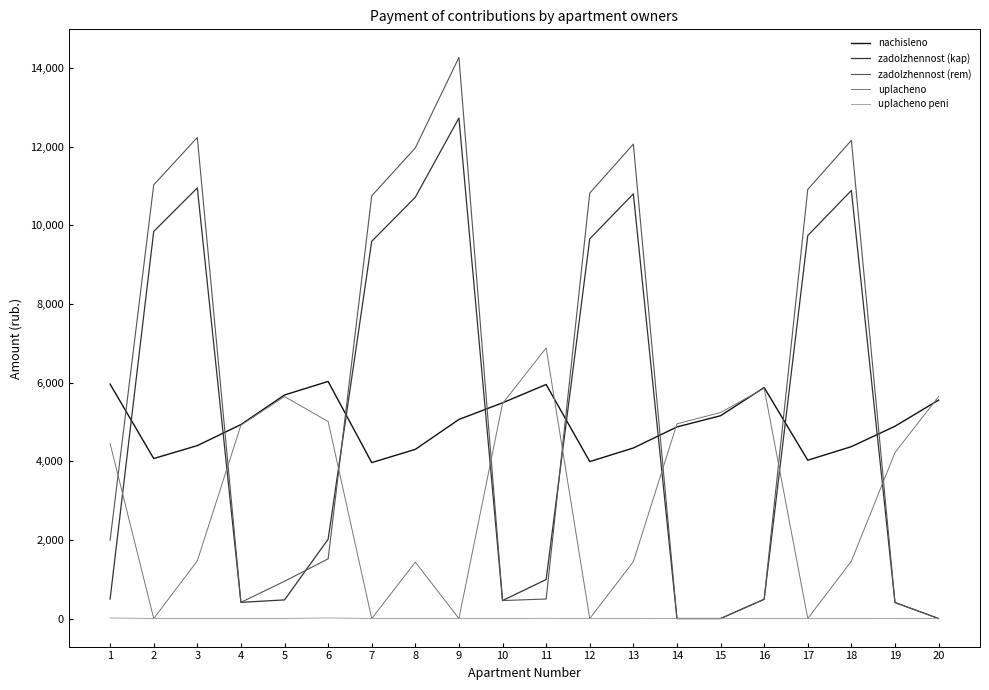

What is the total value across all series at 7?

24309.4